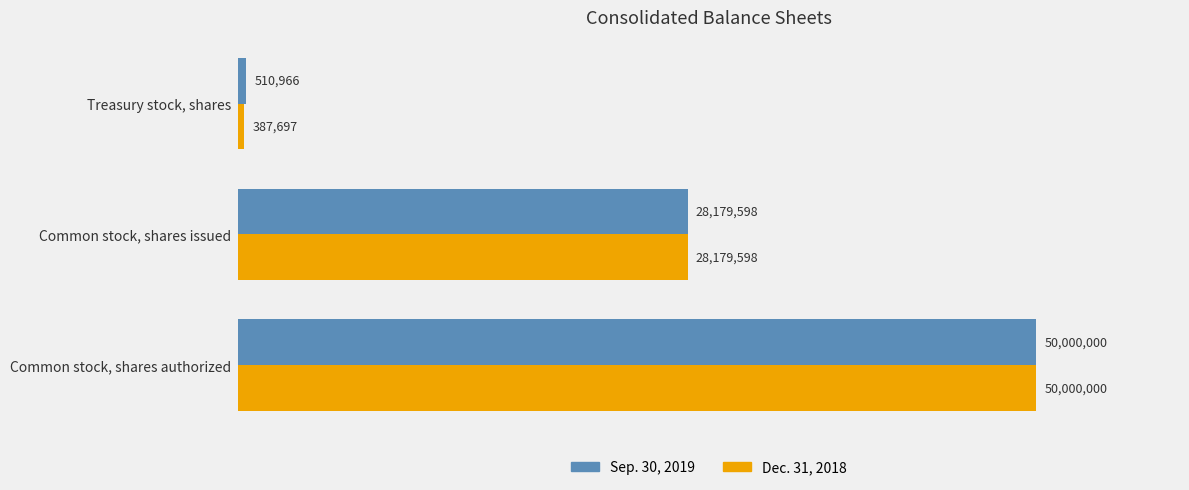

What is the maximum value for Dec. 31, 2018?

50000000